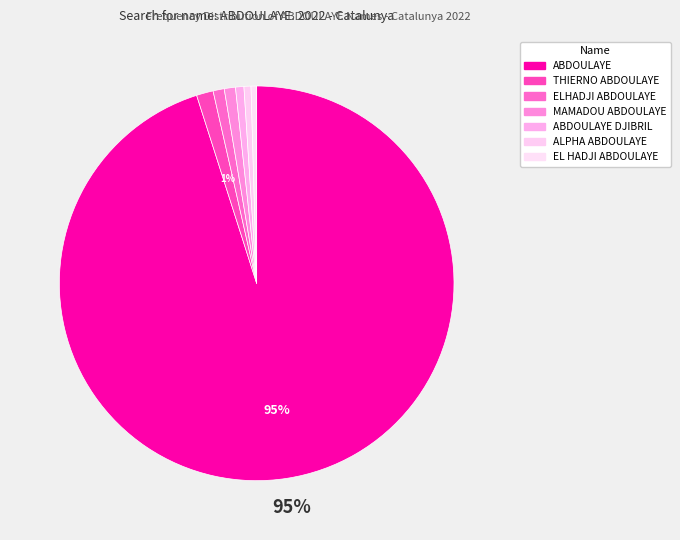

How many segments does this pie chart have?

7